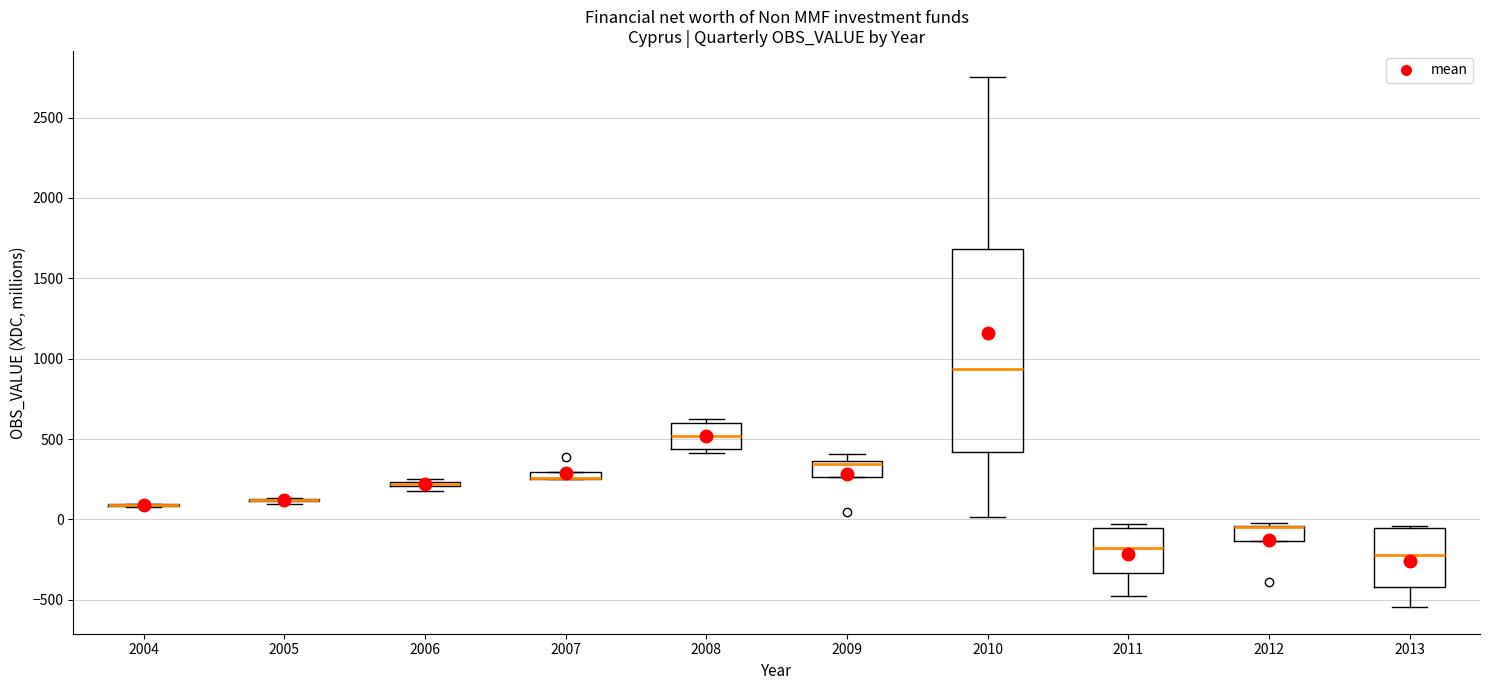

Which box is the tallest, from its lower edge to its upper edge?

2010